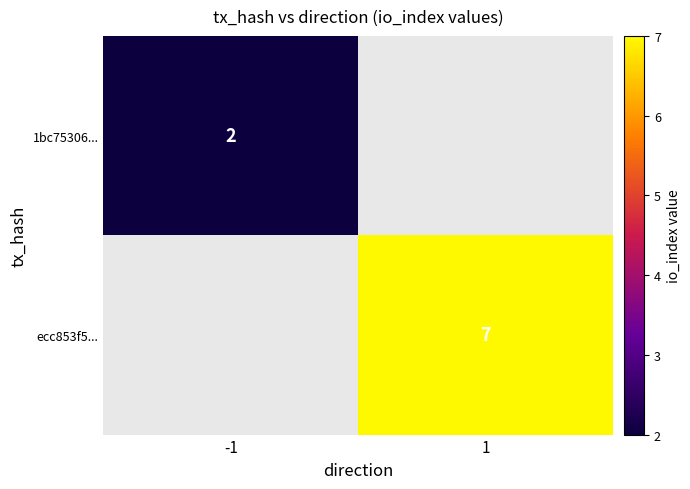

How many values in ecc853f5... are above zero?

1